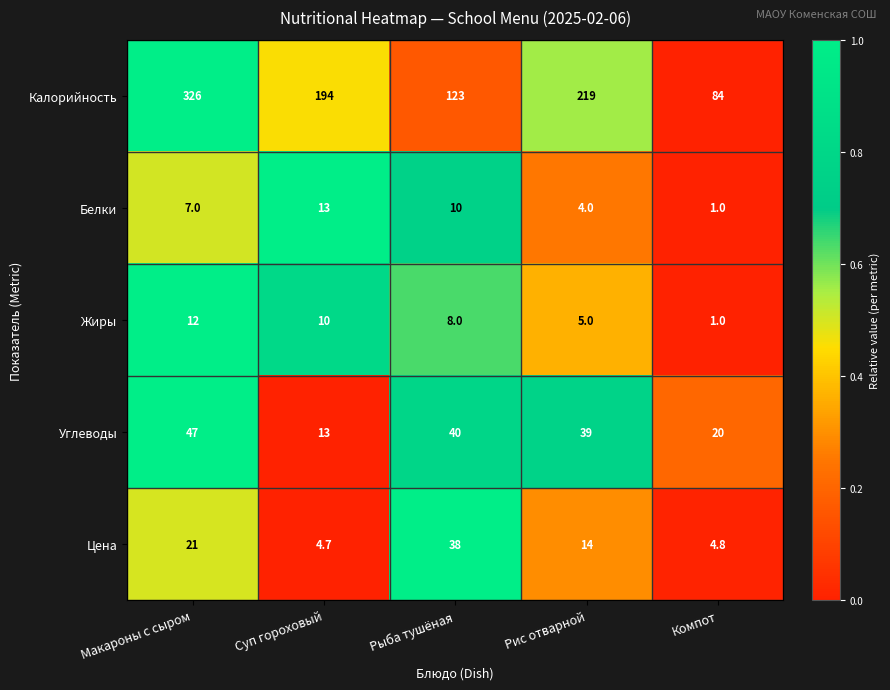

Which series has the largest range (max minus min)?

Калорийность